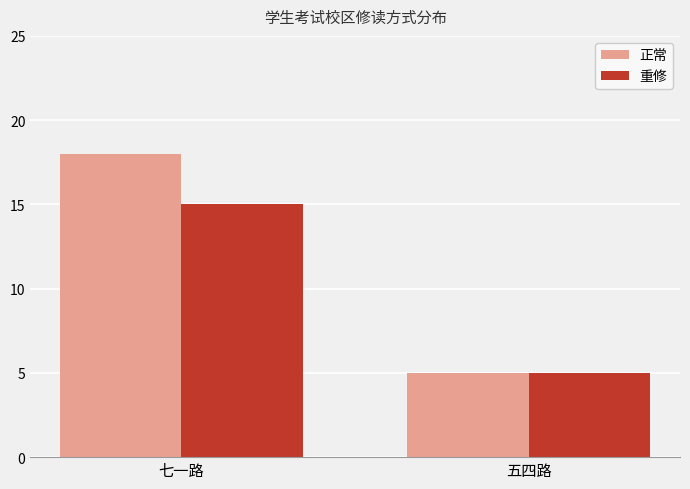

Read the 重修 value at 五四路.

5